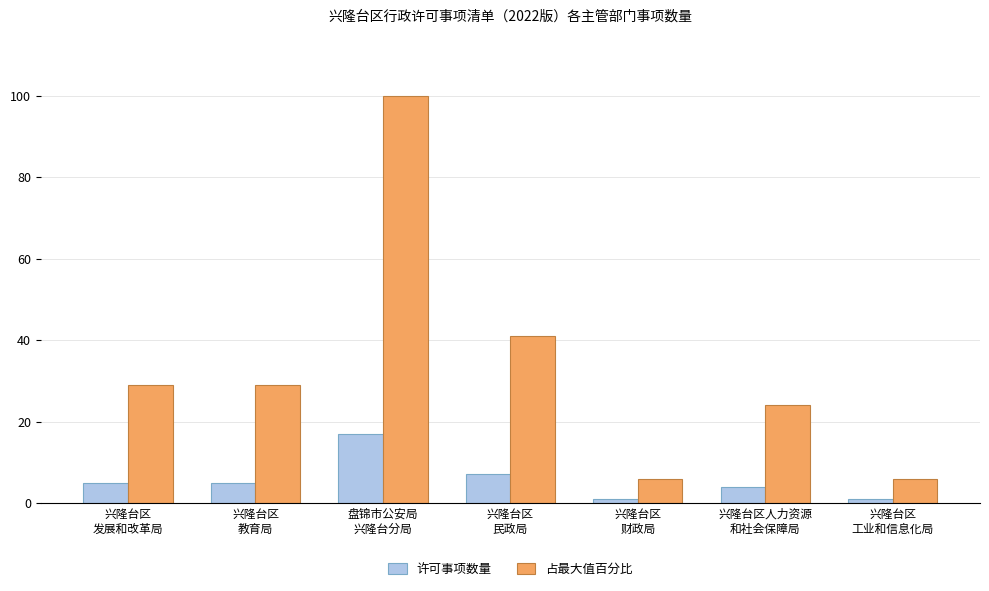

How many distinct data groups are displayed?

2